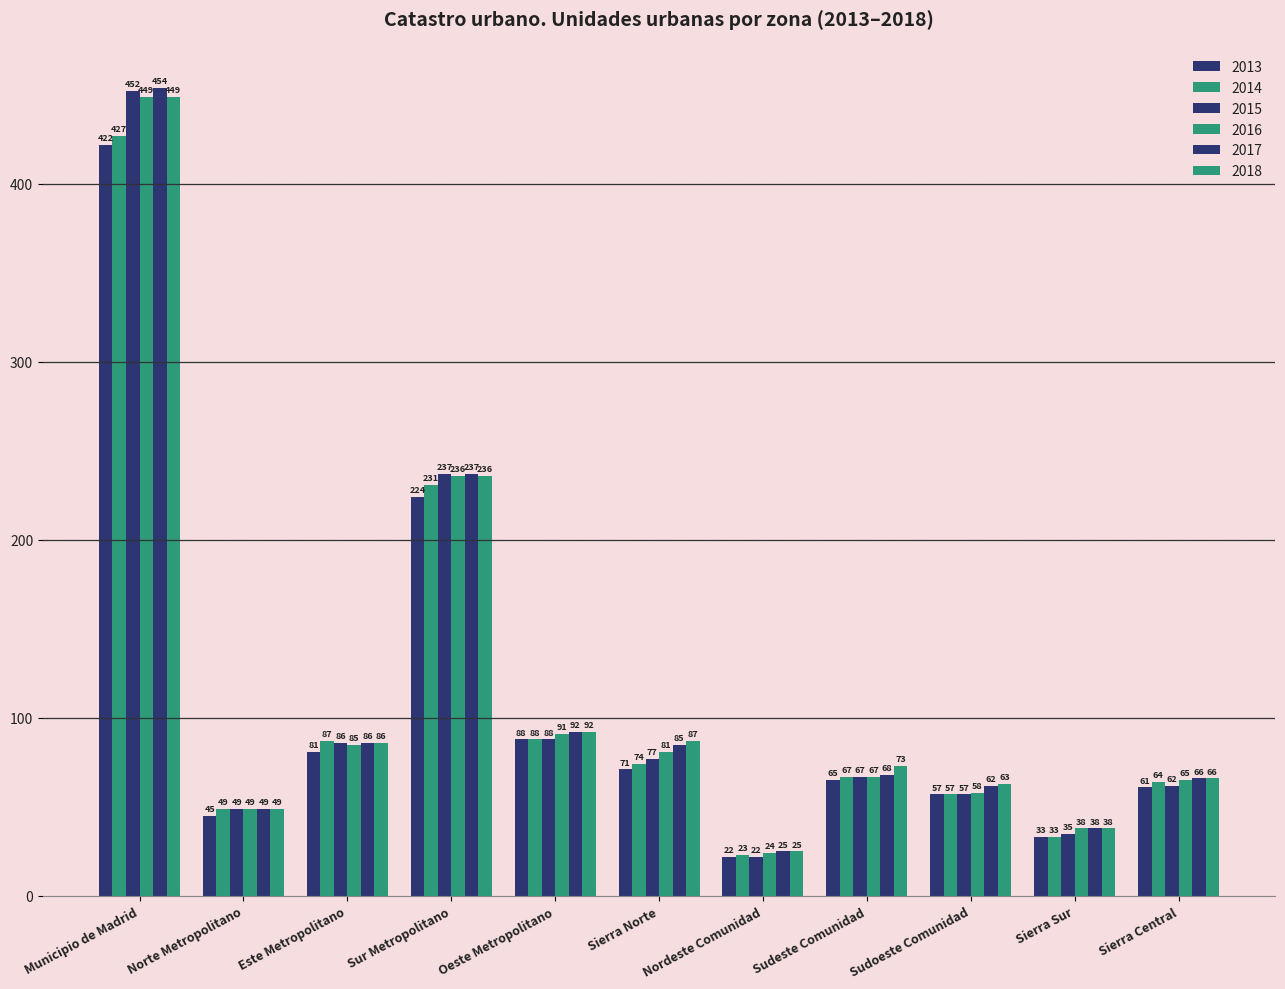

How many distinct data groups are displayed?

6